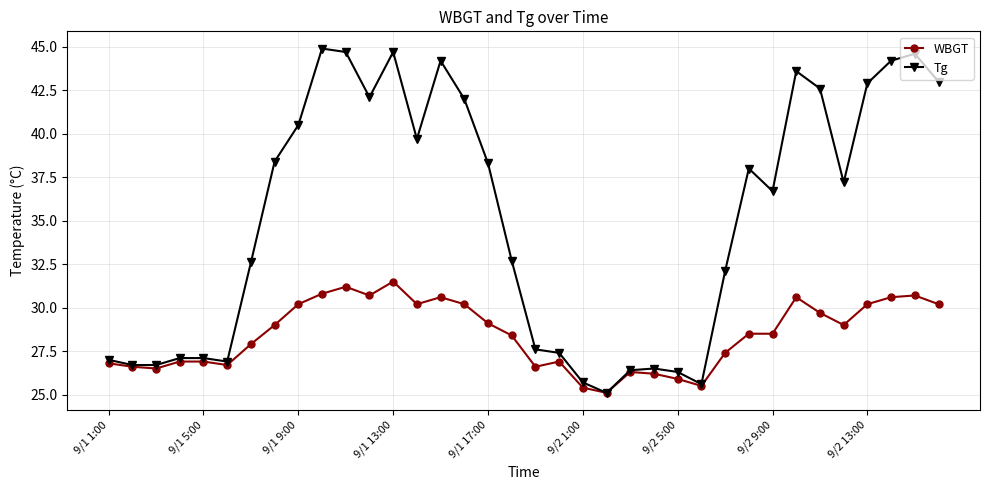

What is the sum of all Tg values?

1261.8